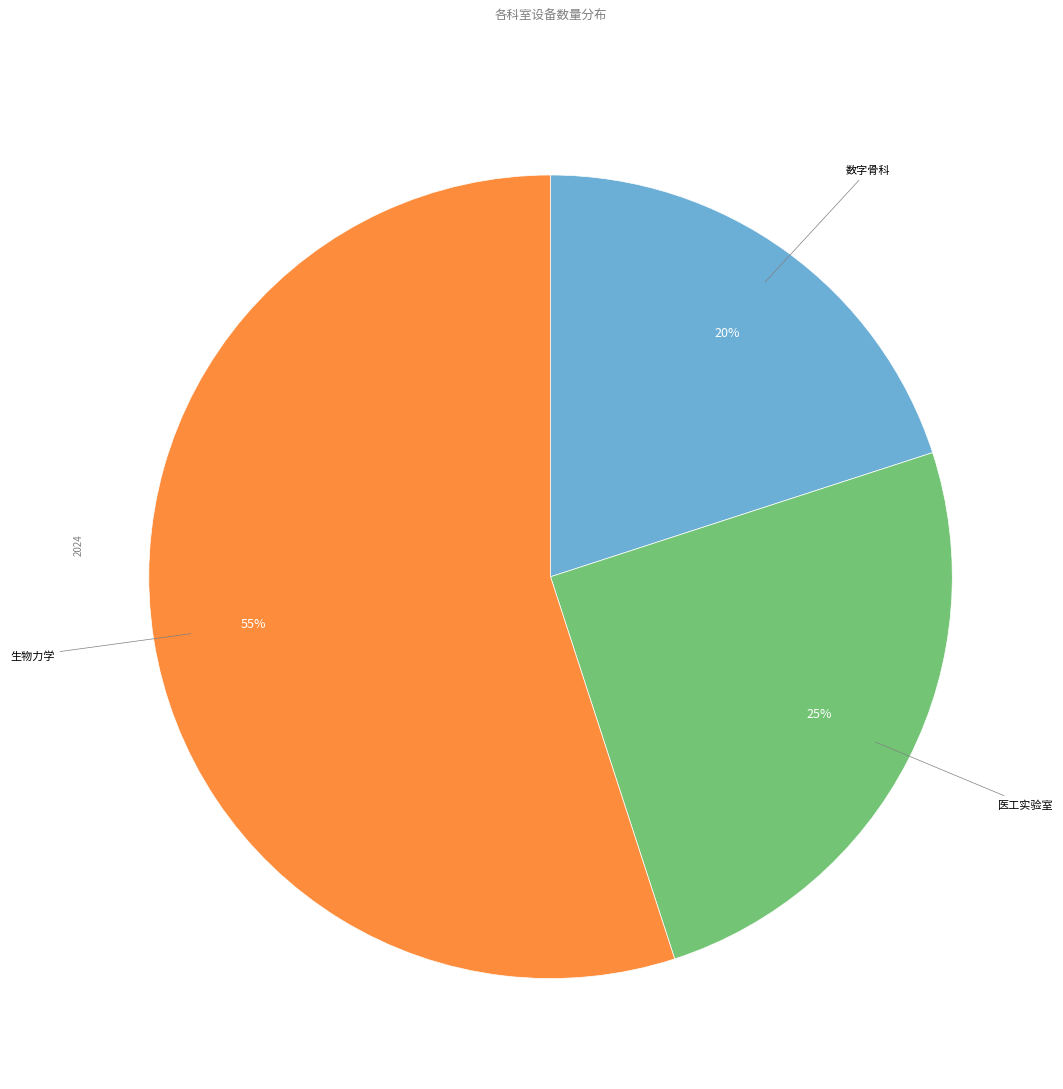

Does any single category account for the majority?

Yes